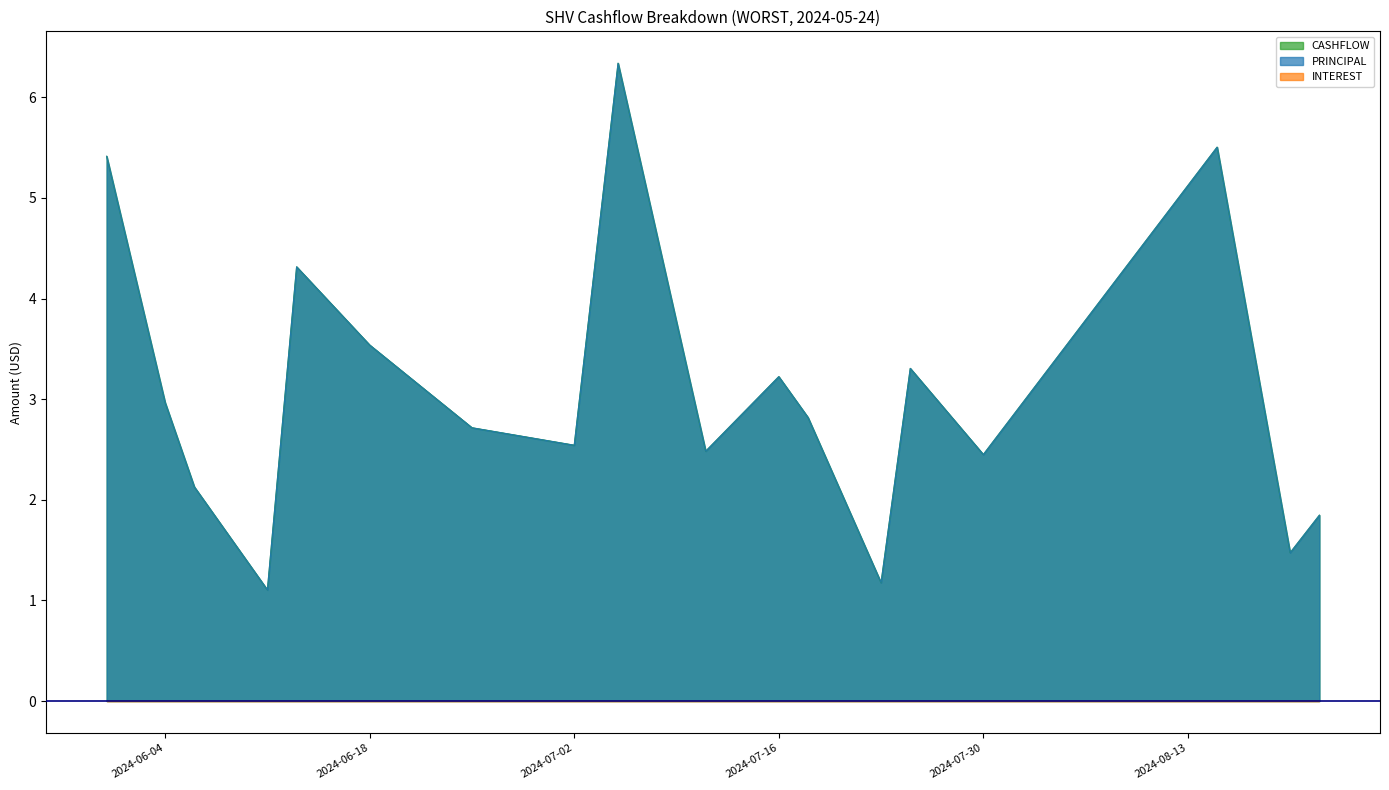

What is the label of the 9th point from the right?

2024-07-11